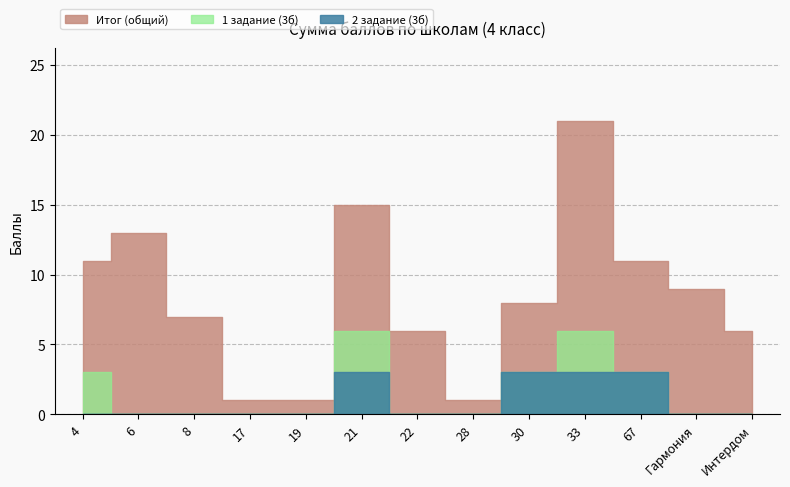

Reading right to left, what are all the values shown in this chart?

Итог: 6	9	11	21	8	1	6	15	1	1	7	13	11
1 задание (3б): 0	0	0	3	0	0	0	3	0	0	0	0	3
2 задание (3б): 0	0	3	3	3	0	0	3	0	0	0	0	0